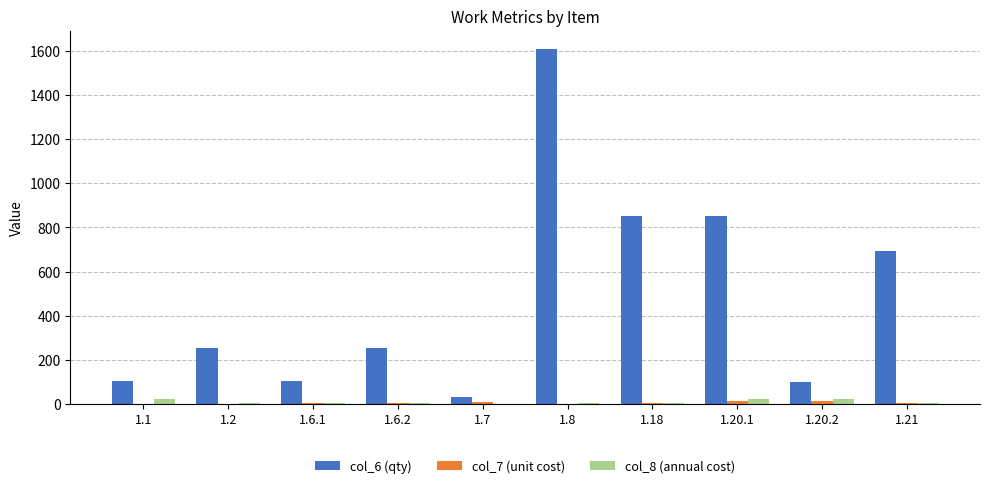

What is the total value across all series at 1.2?

257.4